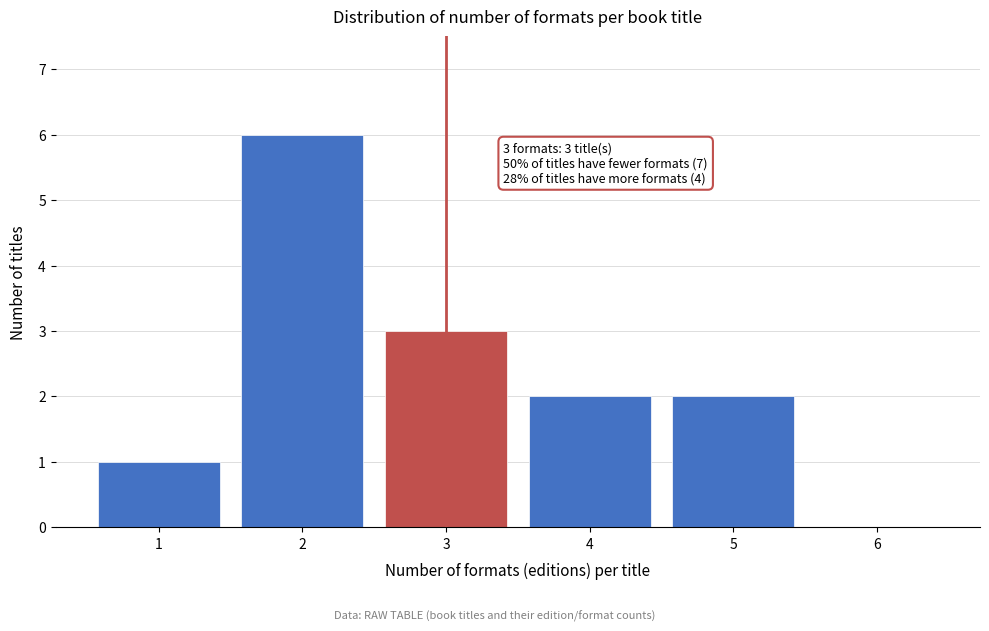

Reading left to right, extract all data points from this chart.

1=1	2=6	3=3	4=2	5=2	6=0